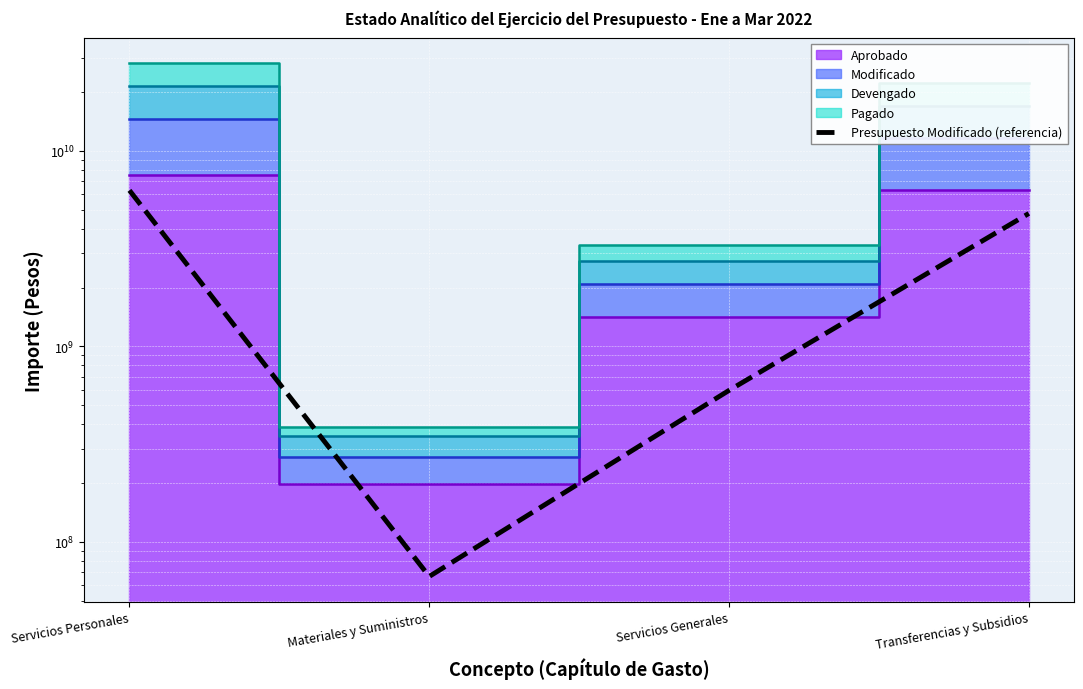

Reading right to left, transcribe all the data shown in this chart.

Transferencias y Subsidios=4782376429.0	Servicios Generales=595515842.3	Materiales y Suministros=66571391.3	Servicios Personales=6277984484.5